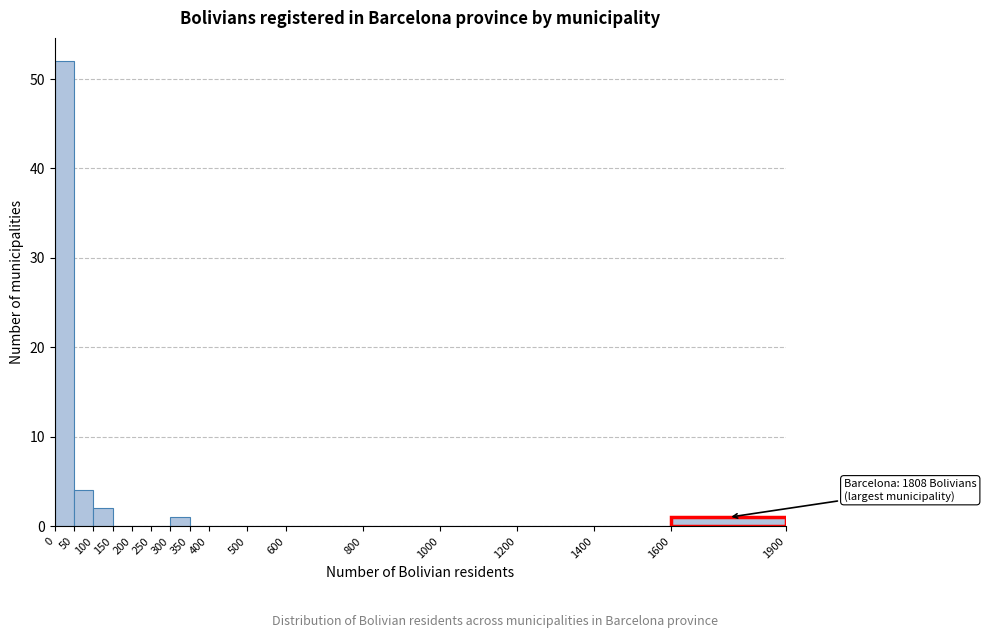

Which range on the x-axis has the tallest bar?

0 to 50